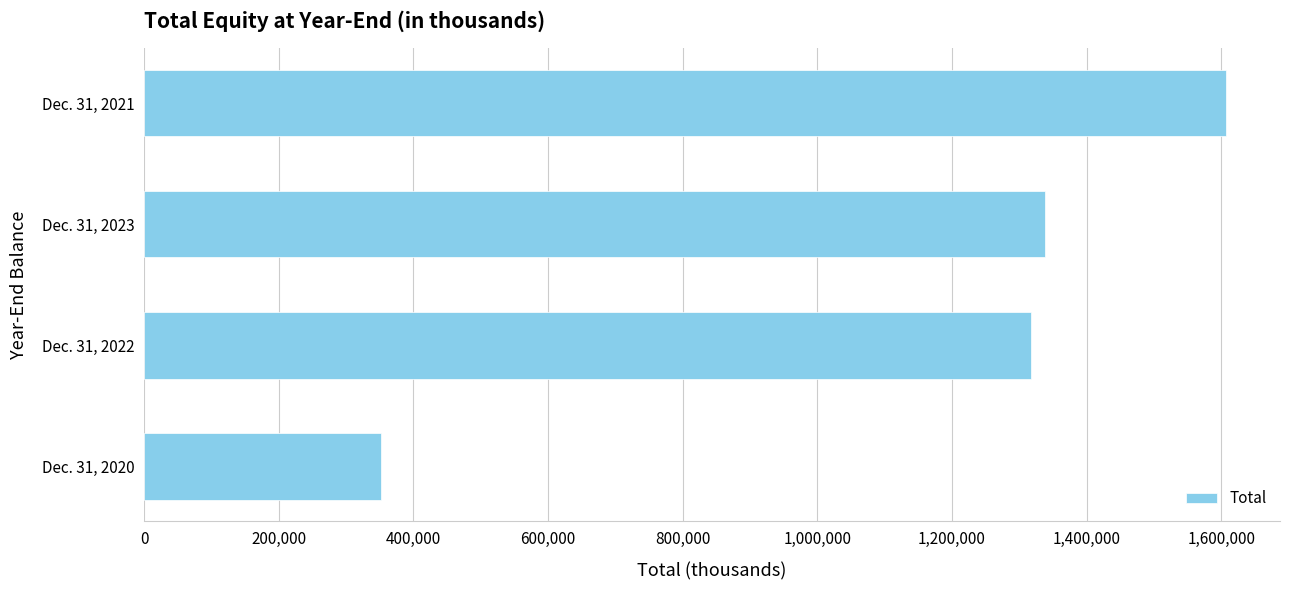

Reading bottom to top, list all the values displayed in this chart.

351772	1317840	1338407	1606895